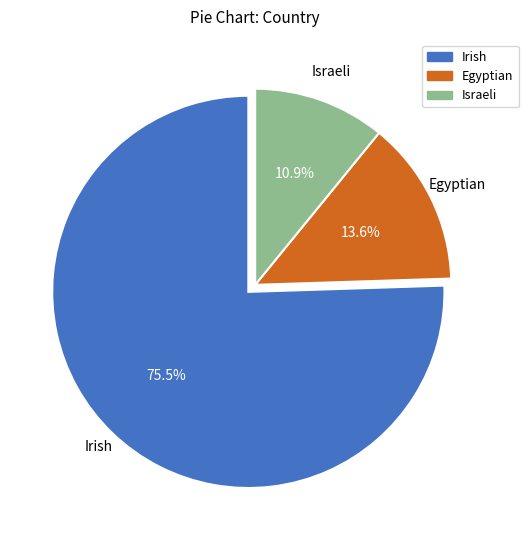

To the nearest percent, what percentage of the pie is Egyptian?

14%